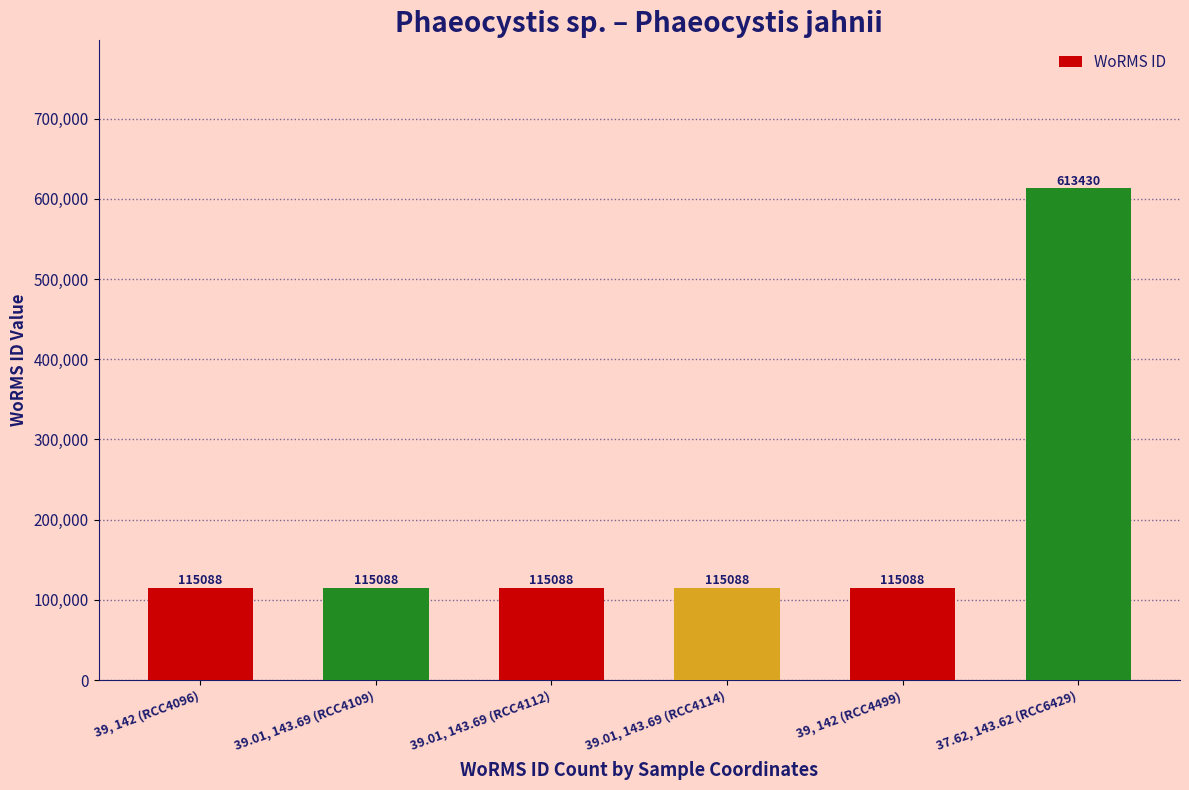

What is the maximum value shown in the chart?

613430